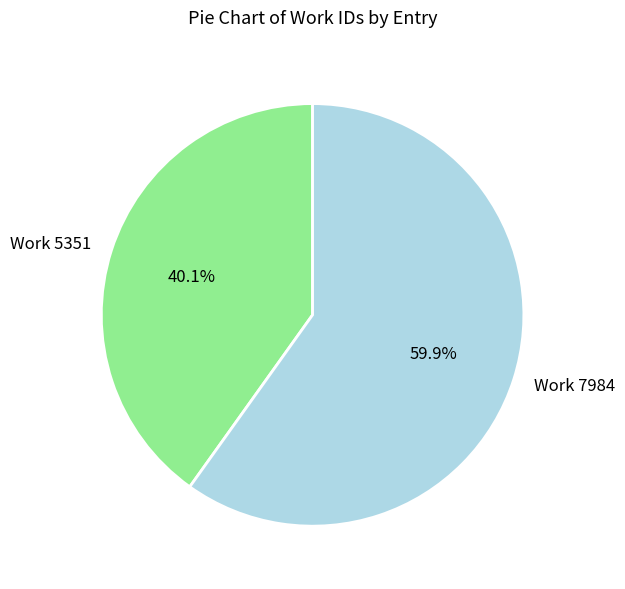

What is the majority slice?

Work 7984